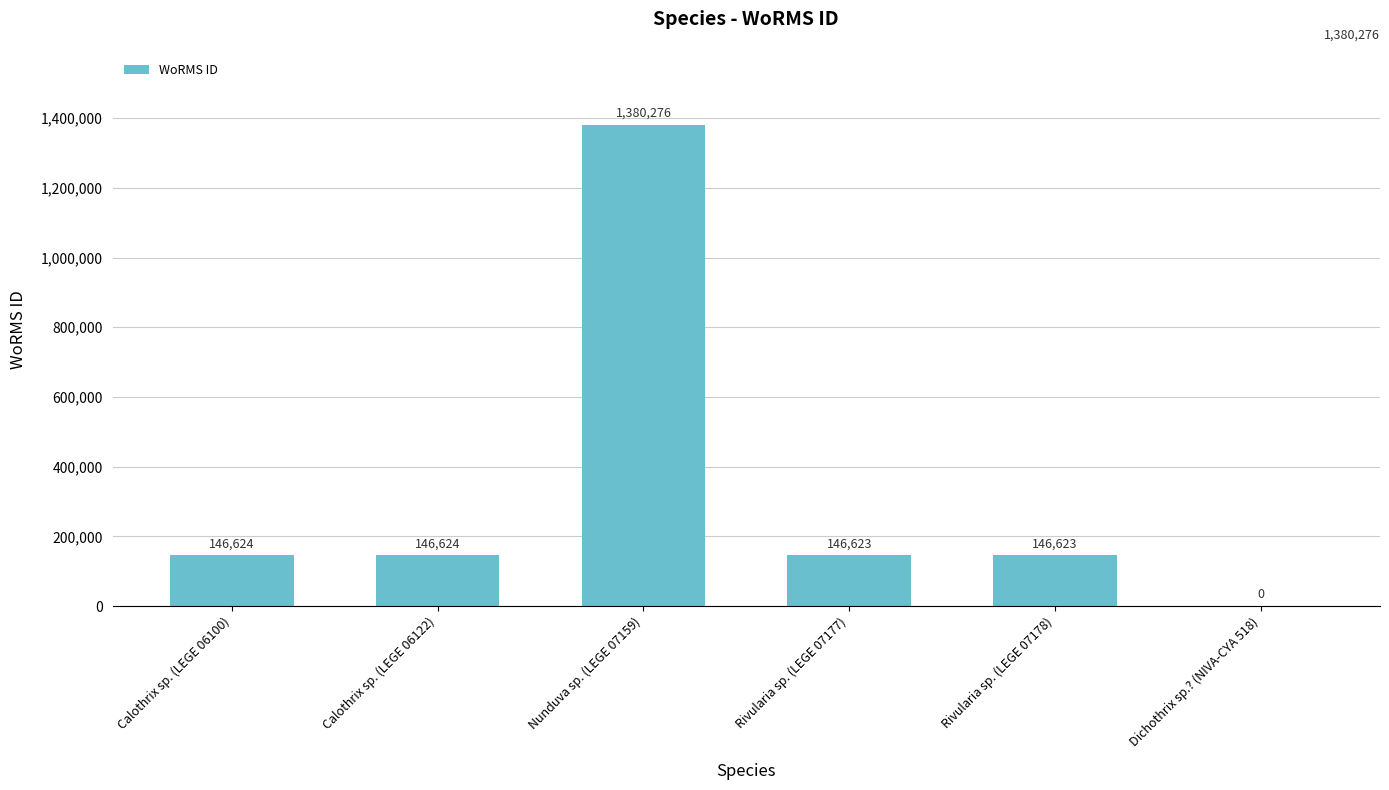

What is the sum of all values?

1966770